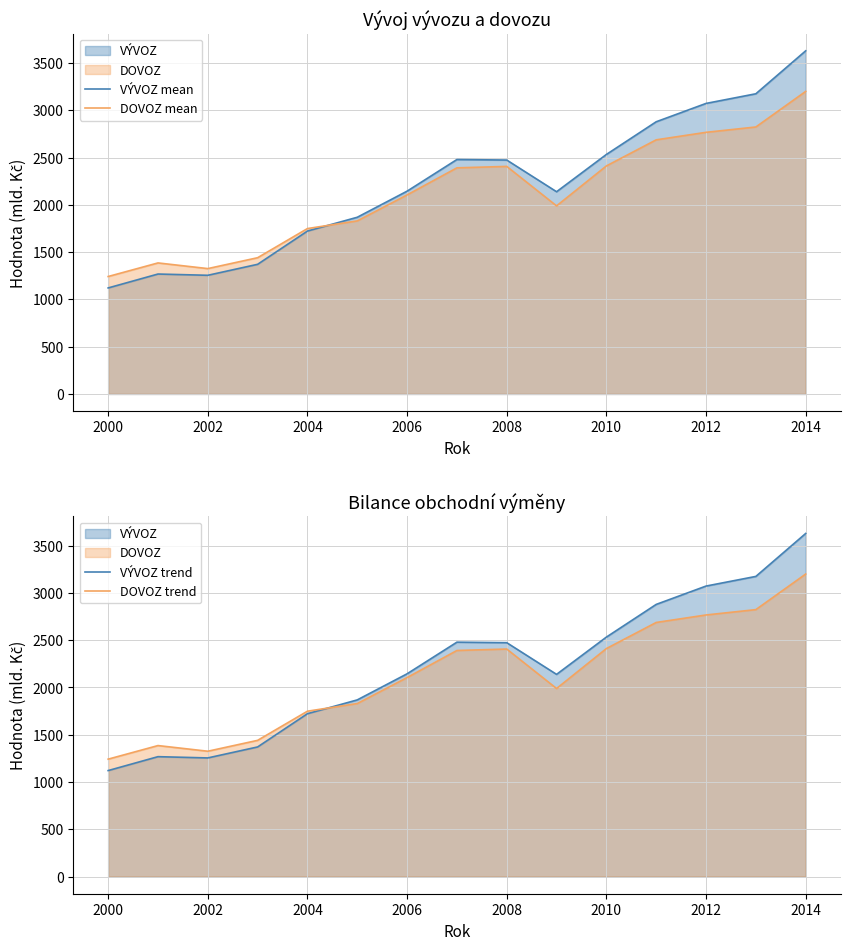

What value does the DOVOZ mean series have at 2002?

1325.7